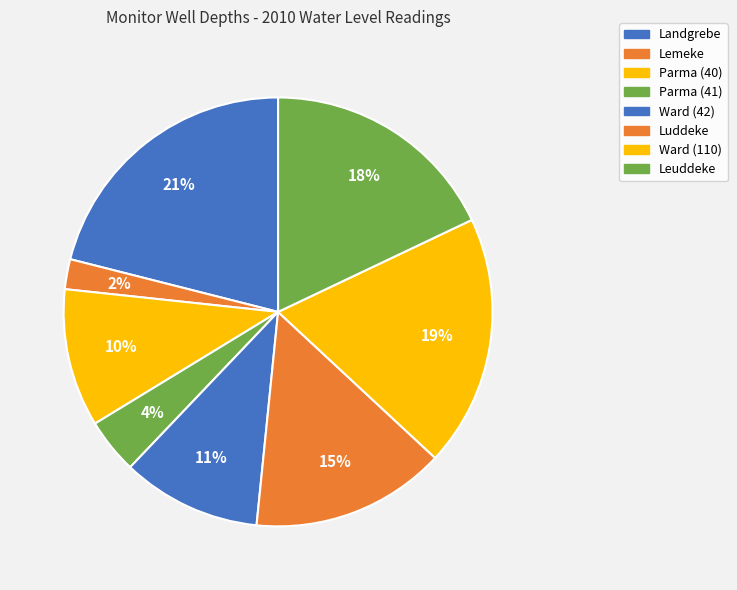

Combined, what portion of the pie is Ward (110) and Ward (42)?

29.5%